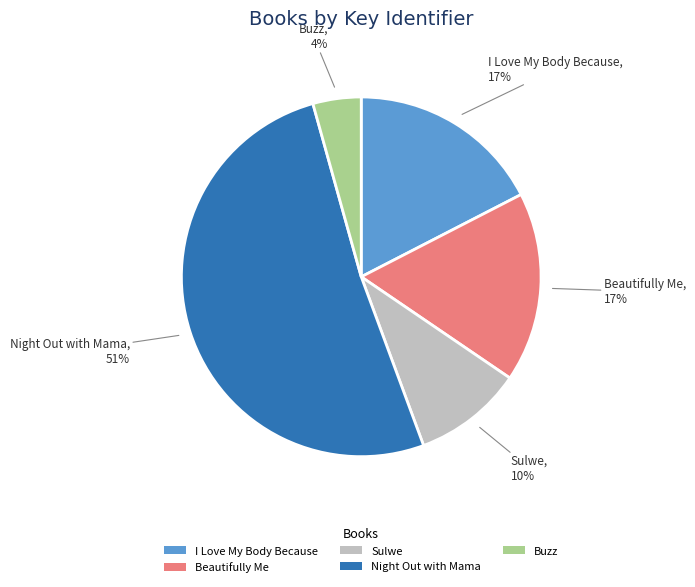

Approximately how many times larger is the value at Beautifully Me compared to Night Out with Mama?

0.3